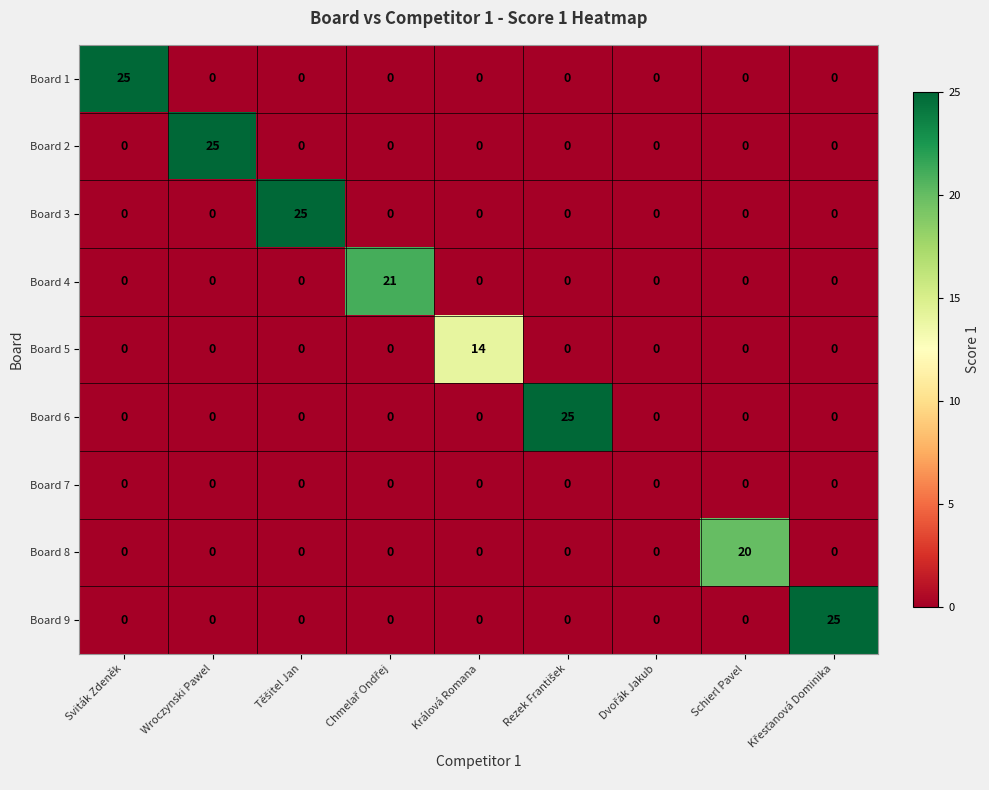

What is the difference between the highest and lowest values at Králová Romana?

14